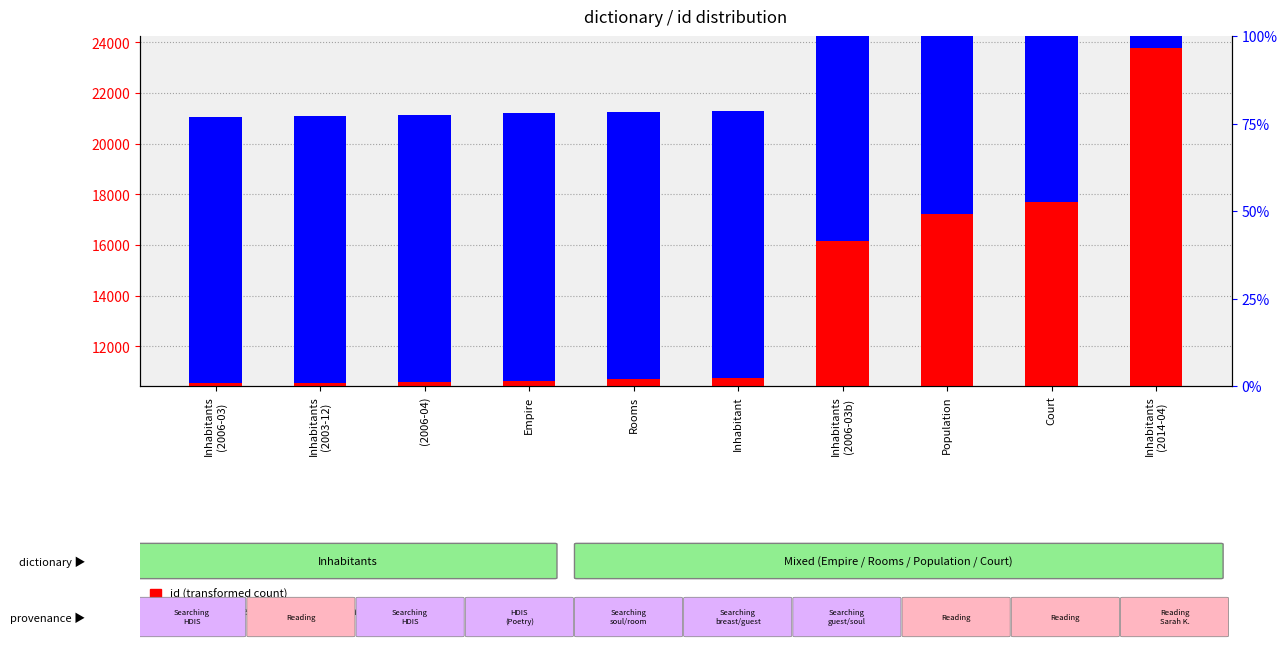

What is the difference between the highest and lowest values at Empire?

98.6